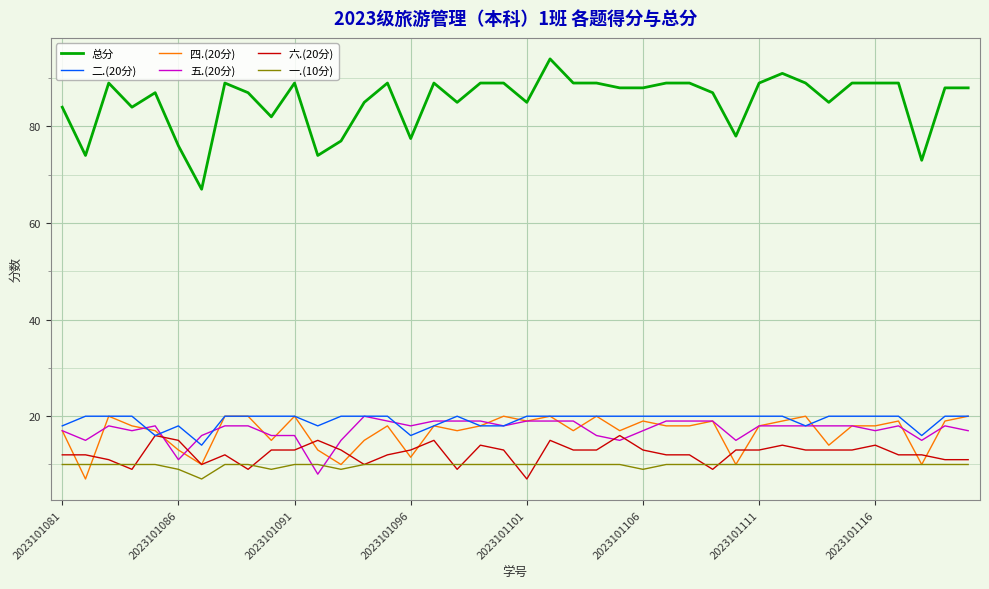

Reading left to right, list all the values displayed in this chart.

总分: 84.0	74.0	89.0	84.0	87.0	76.0	67.0	89.0	87.0	82.0	89.0	74.0	77.0	85.0	89.0	77.5	89.0	85.0	89.0	89.0	85.0	94.0	89.0	89.0	88.0	88.0	89.0	89.0	87.0	78.0	89.0	91.0	89.0	85.0	89.0	89.0	89.0	73.0	88.0	88.0
二.(20分): 18.0	20.0	20.0	20.0	16.0	18.0	14.0	20.0	20.0	20.0	20.0	18.0	20.0	20.0	20.0	16.0	18.0	20.0	18.0	18.0	20.0	20.0	20.0	20.0	20.0	20.0	20.0	20.0	20.0	20.0	20.0	20.0	18.0	20.0	20.0	20.0	20.0	16.0	20.0	20.0
四.(20分): 17.0	7.0	20.0	18.0	17.0	13.0	10.0	20.0	20.0	15.0	20.0	13.0	10.0	15.0	18.0	11.5	18.0	17.0	18.0	20.0	19.0	20.0	17.0	20.0	17.0	19.0	18.0	18.0	19.0	10.0	18.0	19.0	20.0	14.0	18.0	18.0	19.0	10.0	19.0	20.0
五.(20分): 17.0	15.0	18.0	17.0	18.0	11.0	16.0	18.0	18.0	16.0	16.0	8.0	15.0	20.0	19.0	18.0	19.0	19.0	19.0	18.0	19.0	19.0	19.0	16.0	15.0	17.0	19.0	19.0	19.0	15.0	18.0	18.0	18.0	18.0	18.0	17.0	18.0	15.0	18.0	17.0
六.(20分): 12.0	12.0	11.0	9.0	16.0	15.0	10.0	12.0	9.0	13.0	13.0	15.0	13.0	10.0	12.0	13.0	15.0	9.0	14.0	13.0	7.0	15.0	13.0	13.0	16.0	13.0	12.0	12.0	9.0	13.0	13.0	14.0	13.0	13.0	13.0	14.0	12.0	12.0	11.0	11.0
一.(10分): 10.0	10.0	10.0	10.0	10.0	9.0	7.0	10.0	10.0	9.0	10.0	10.0	9.0	10.0	10.0	10.0	10.0	10.0	10.0	10.0	10.0	10.0	10.0	10.0	10.0	9.0	10.0	10.0	10.0	10.0	10.0	10.0	10.0	10.0	10.0	10.0	10.0	10.0	10.0	10.0